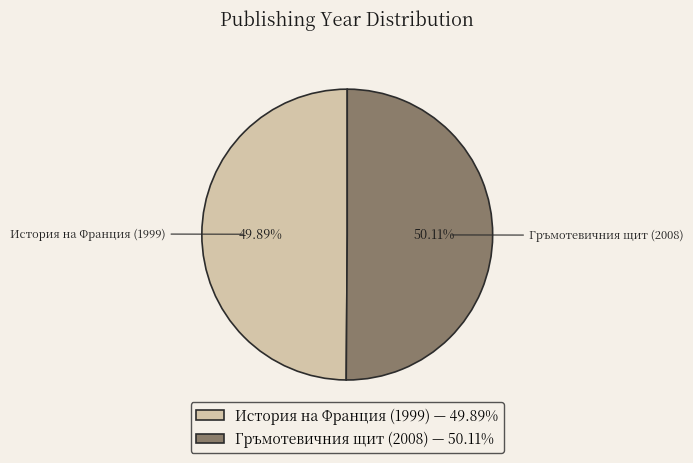

Does any single category account for the majority?

Yes